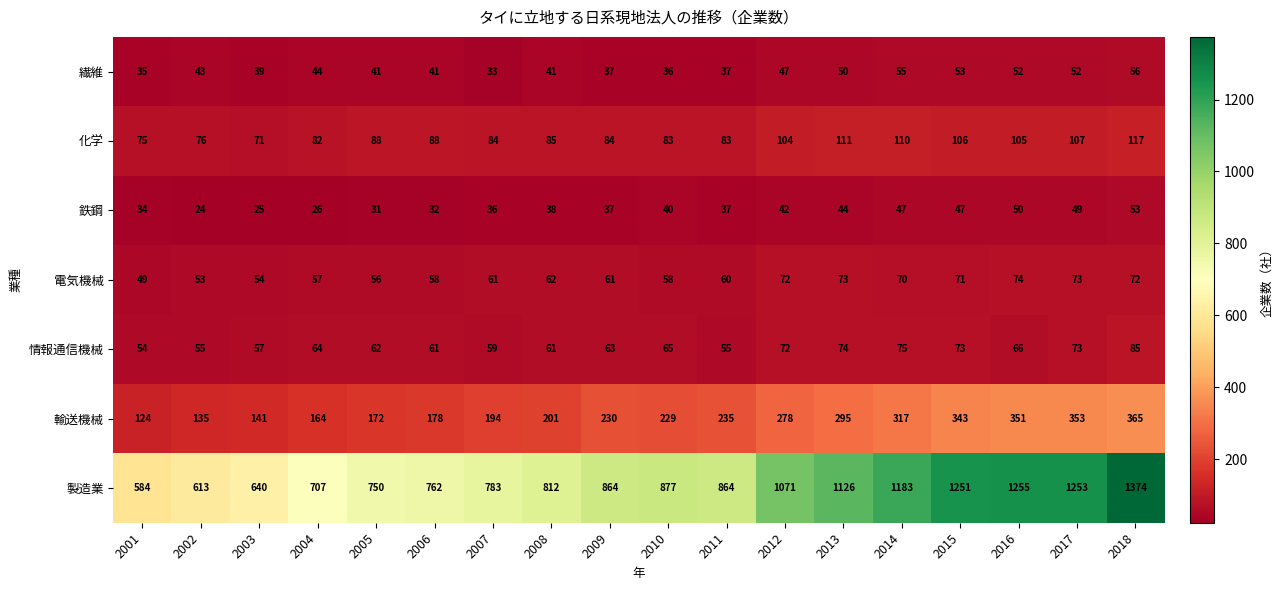

What is the total value across all series at 2002?

999